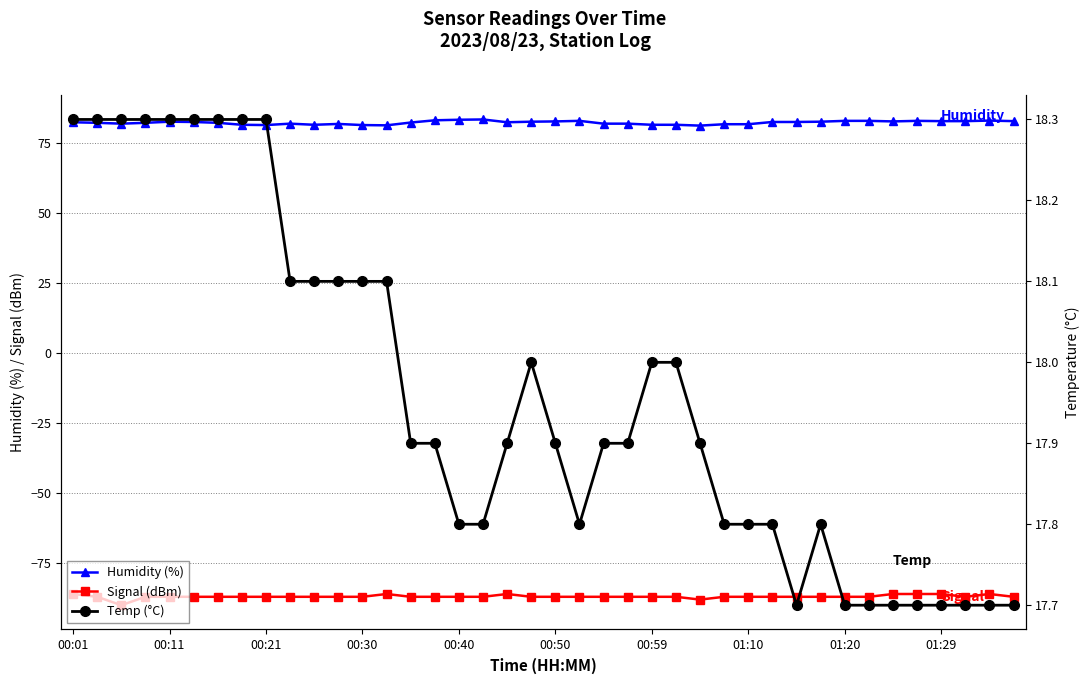

How many lines are shown in the chart?

3